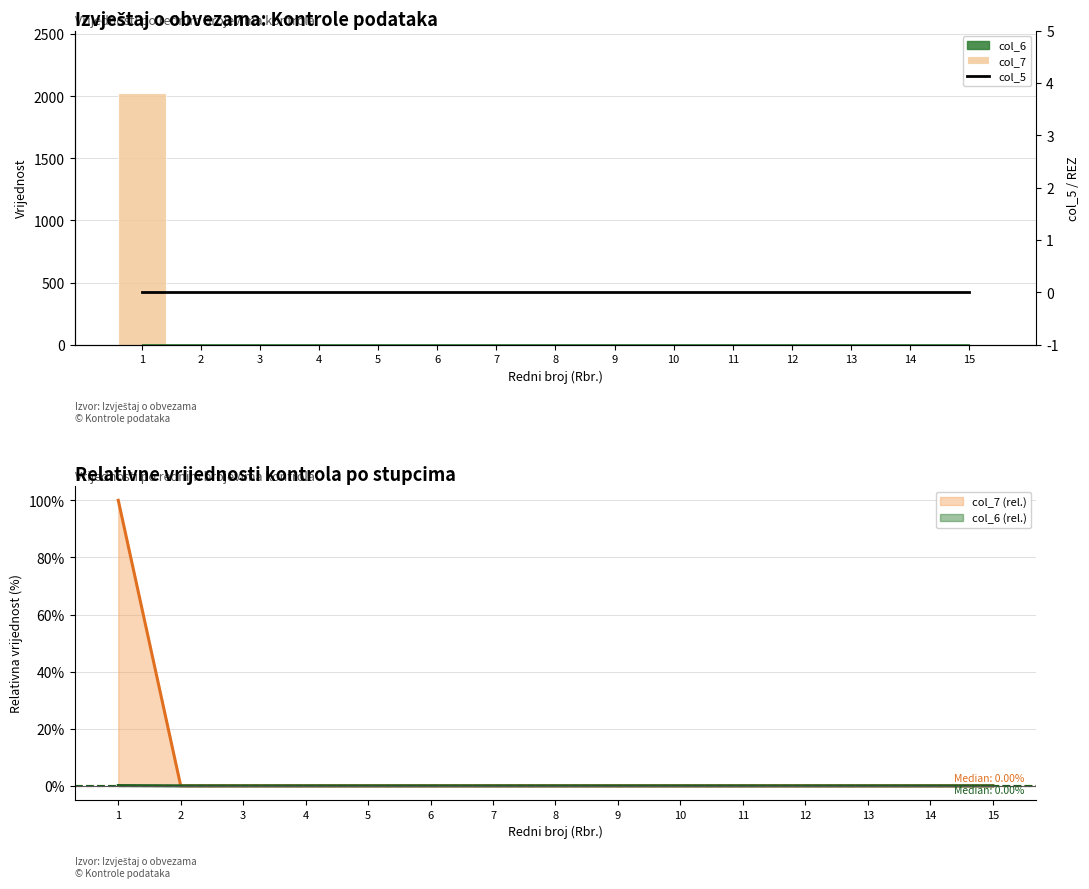

Which category has the highest value across all series?

1